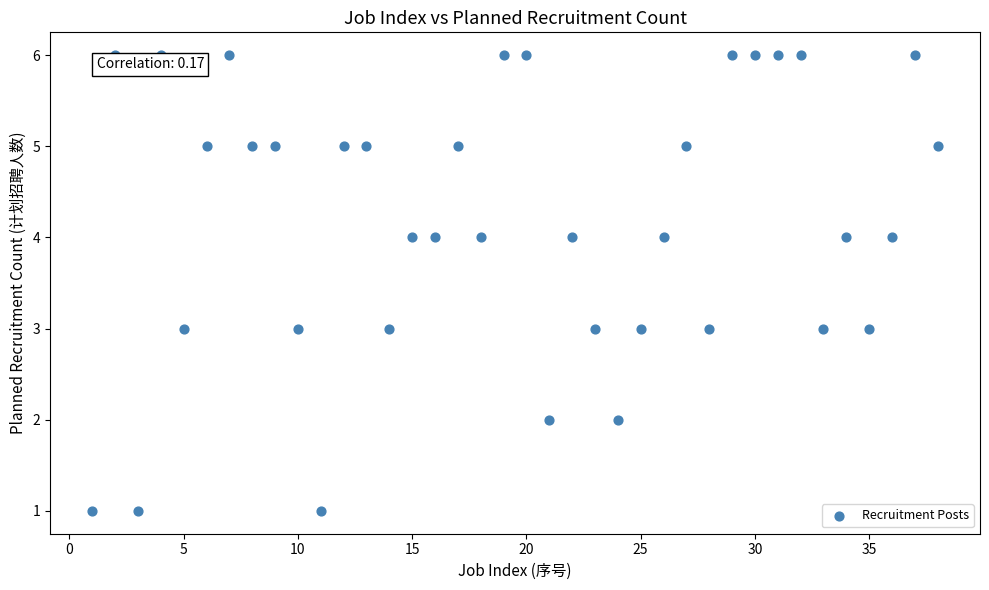

What is the range of X values (max minus min)?

37